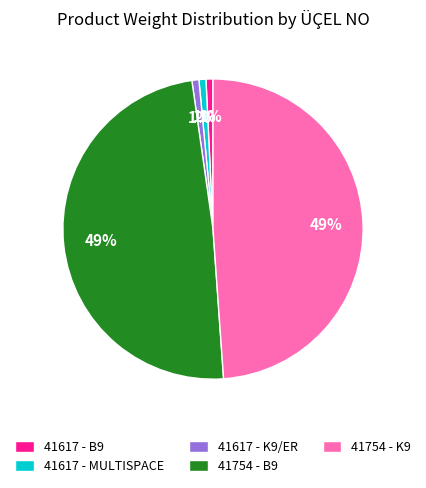

Count the number of slices in the pie.

5